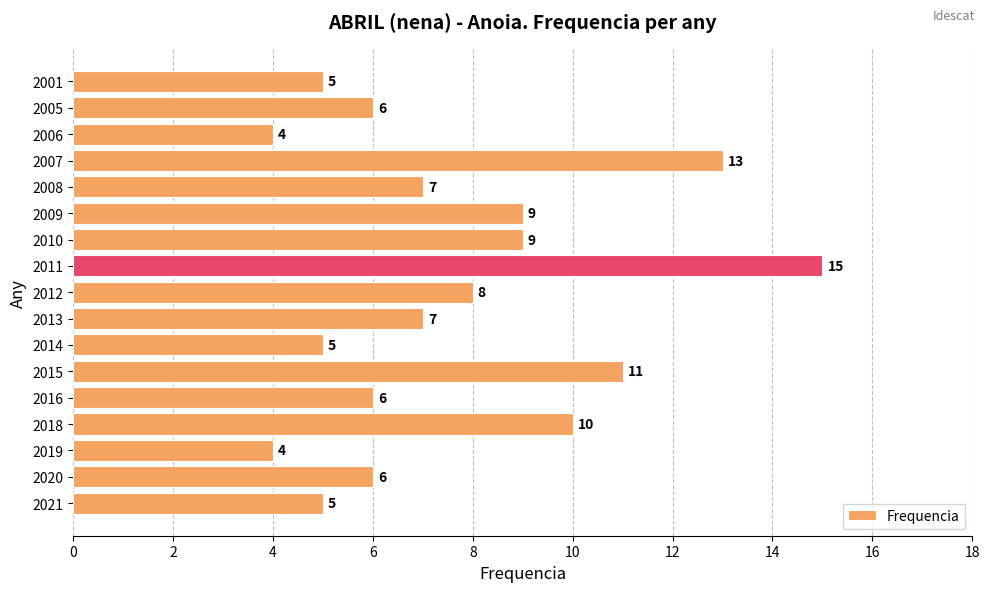

What is the minimum value shown in the chart?

4